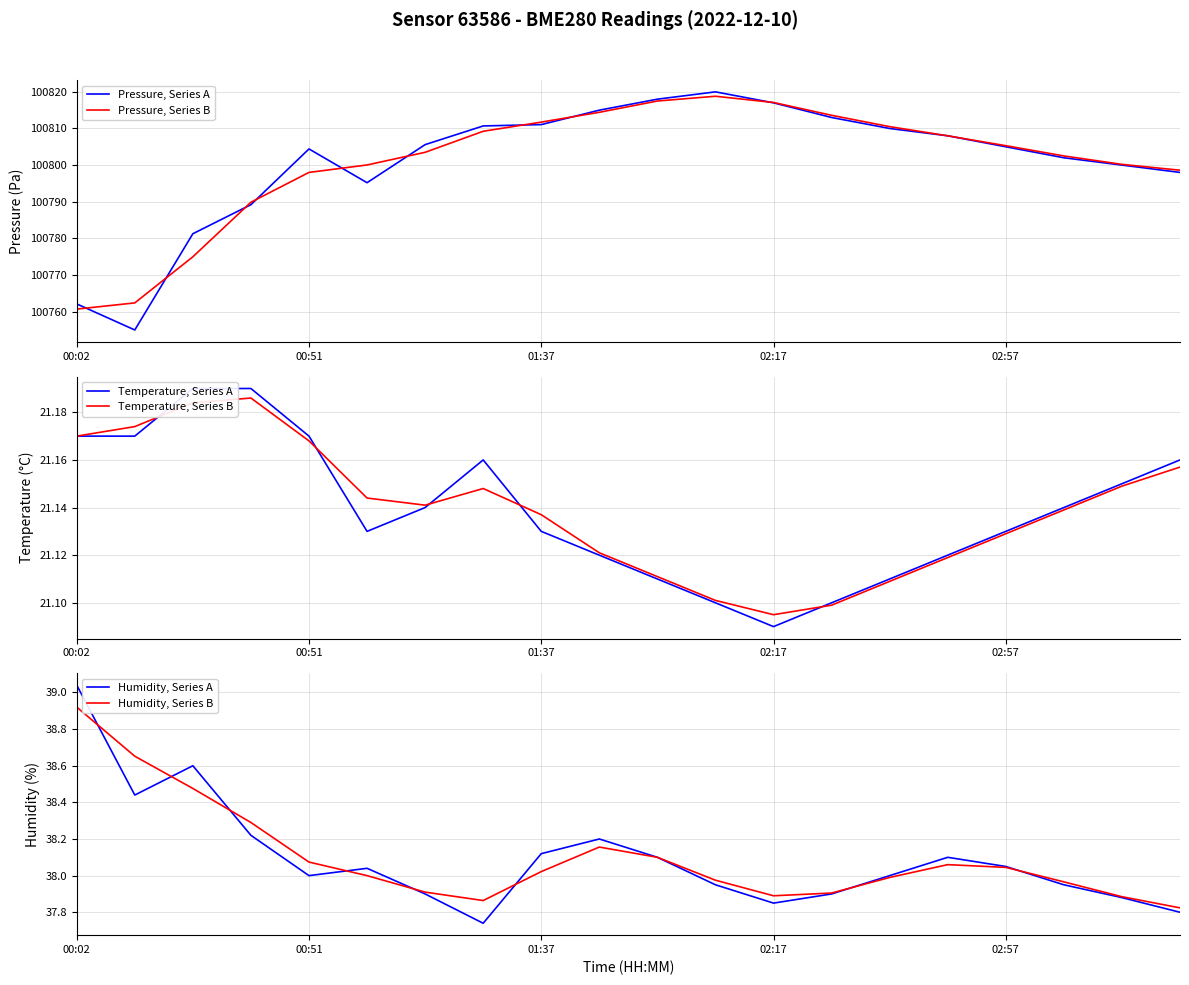

What is the lowest value of the Humidity, Series A series?

37.7